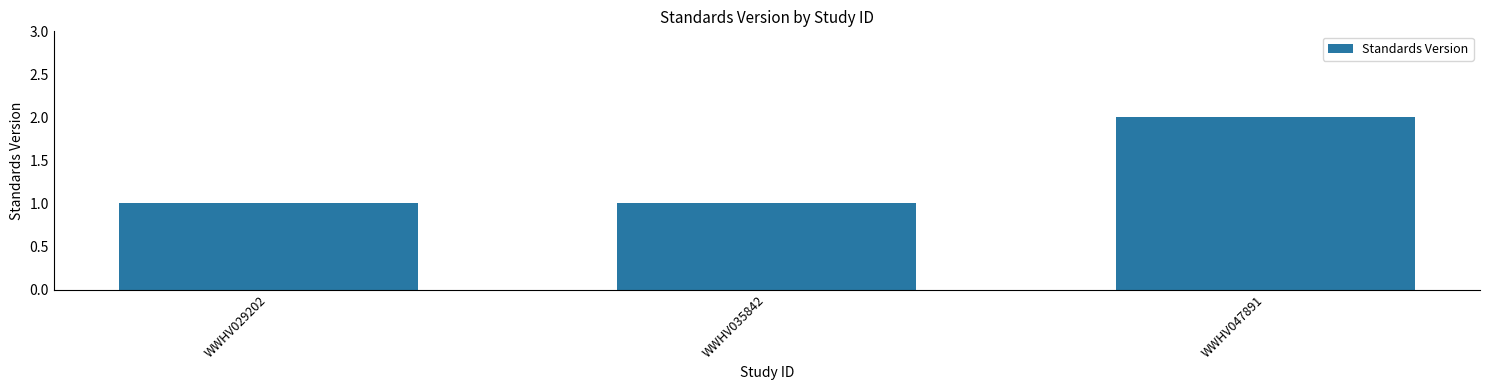

Between WWHV029202 and WWHV047891, which is larger?

WWHV047891